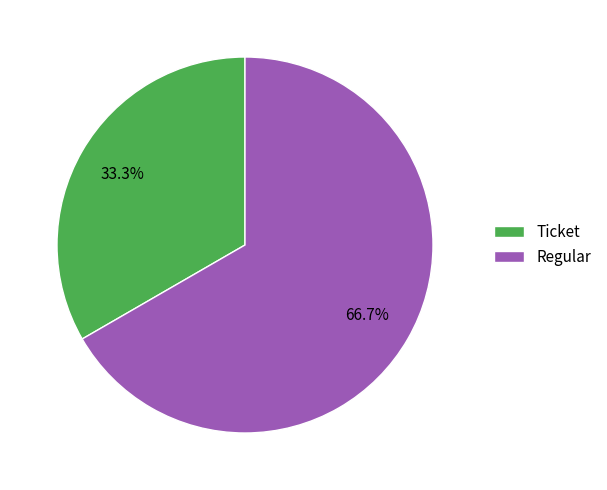

Is it true that Regular is 59% of the pie?

False